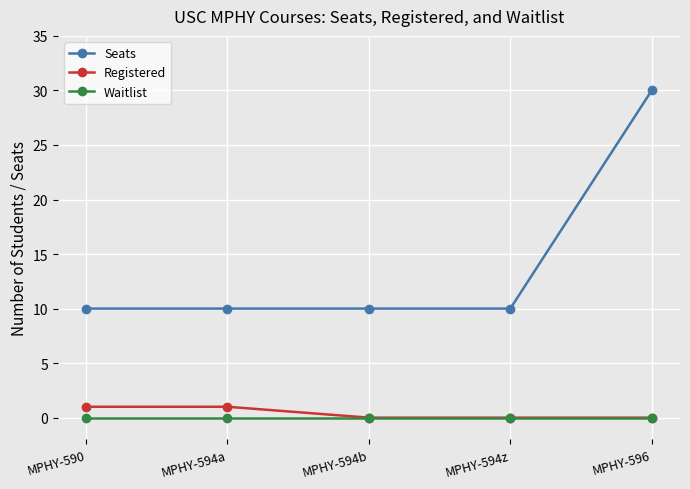

How many distinct data groups are displayed?

3